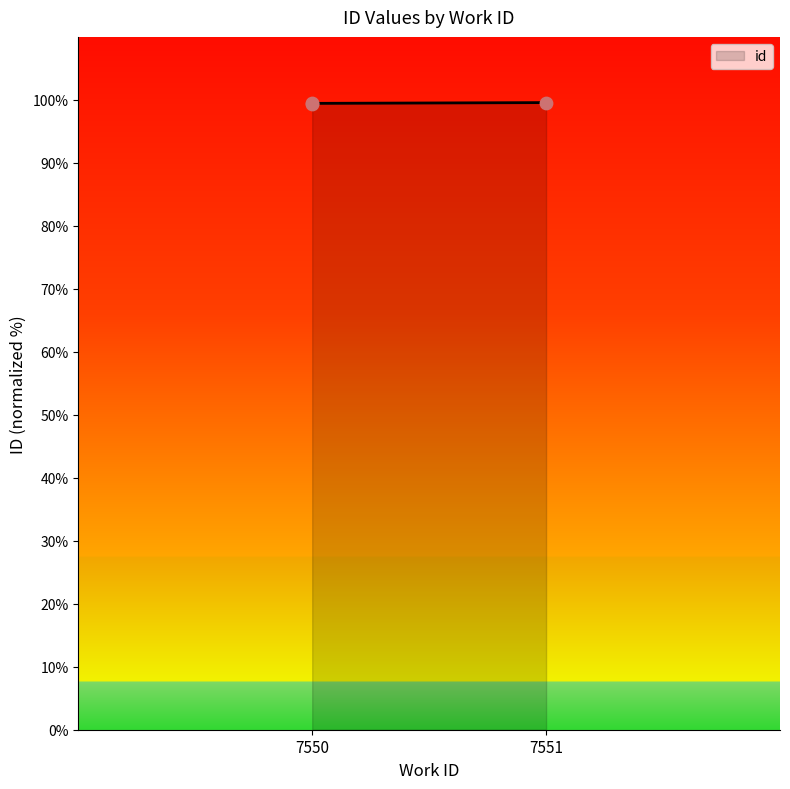

Which has a higher value, 7550 or 7550?

7550